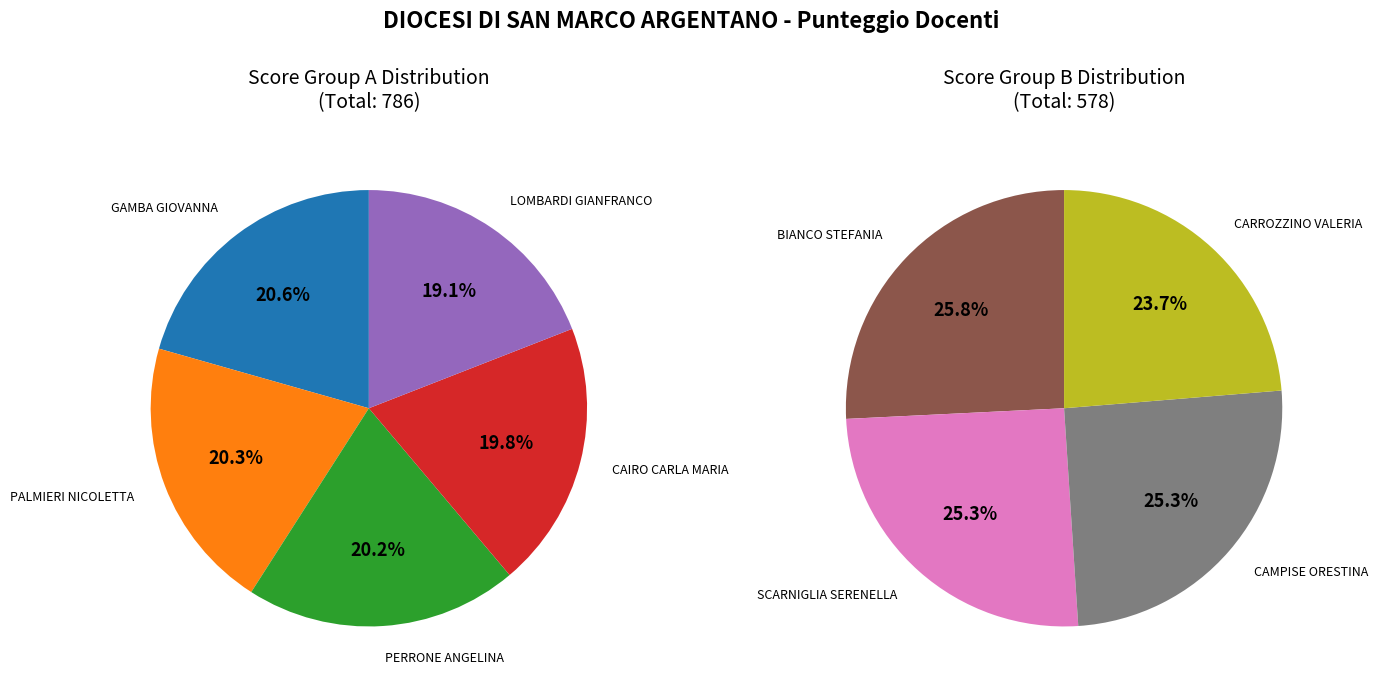

To the nearest percent, what is the difference between the largest and smallest slice percentages?

2%